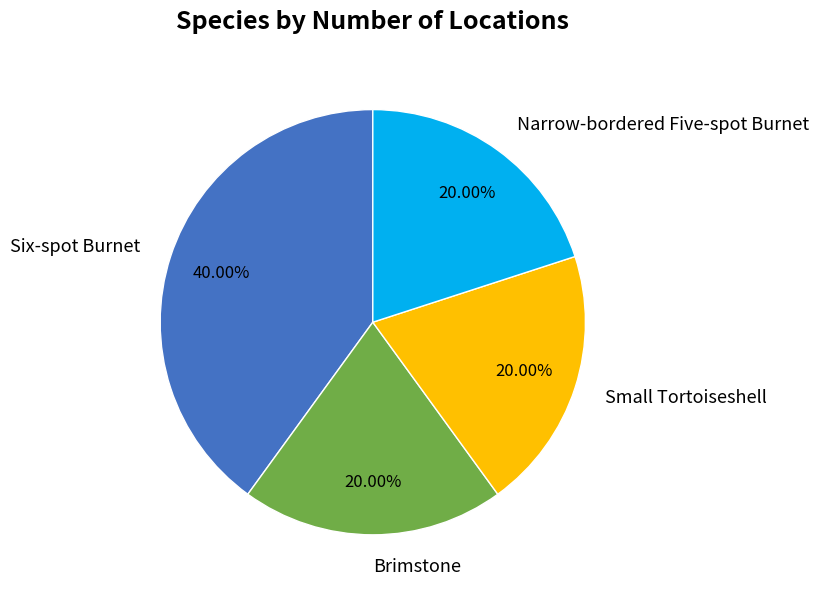

Is Brimstone the majority of the pie?

No